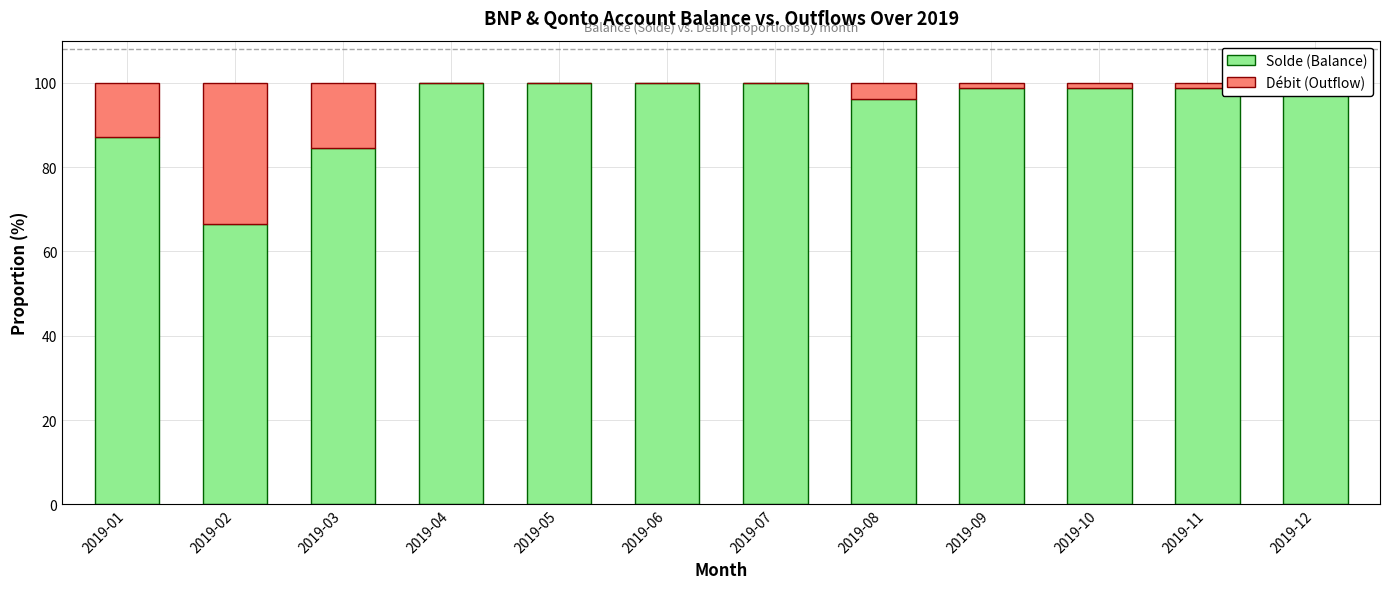

What is the sum of all Solde (Balance) values?

1129.2